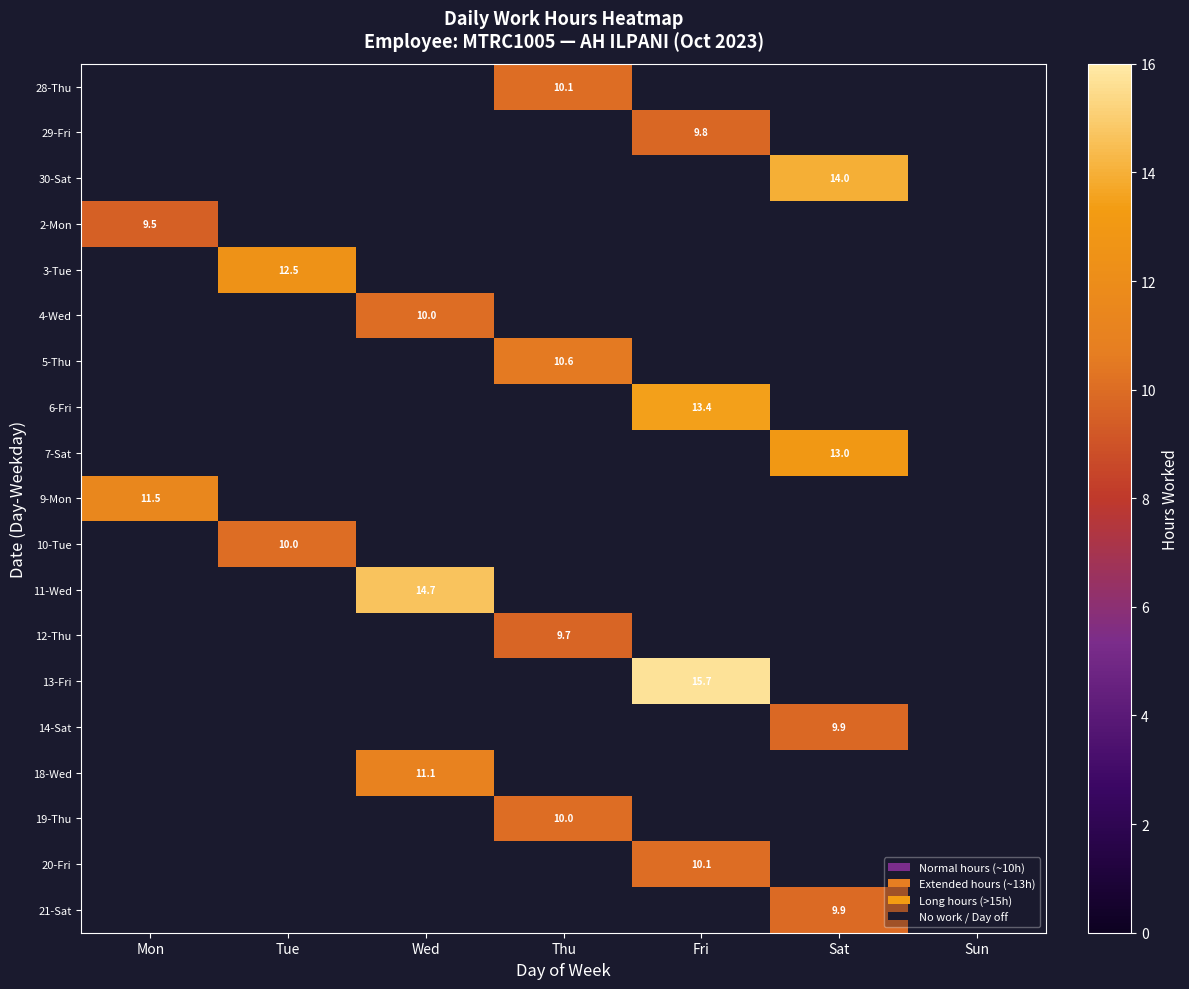

What is the smallest value displayed?

9.5